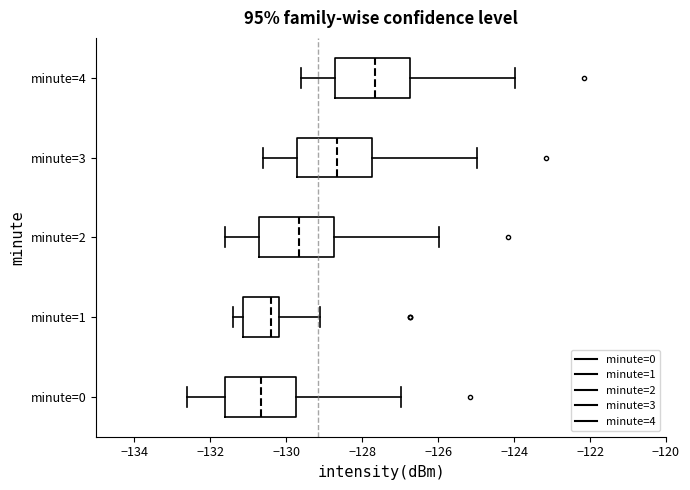

Where does the right whisker of the box for minute=0 end on the x-axis? The values are not printed on the chart, so give them approximately, as read against the axis.

-127.0